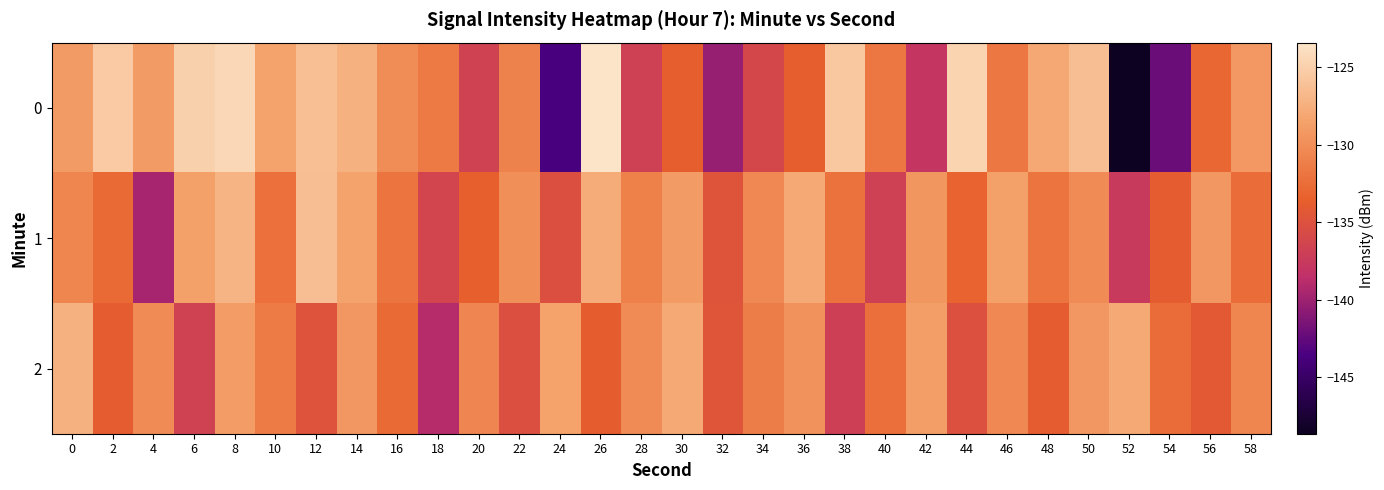

Reading right to left, list all the values displayed in this chart.

0: 58=-129.2	56=-132.9	54=-142.2	52=-148.6	50=-126.3	48=-127.9	46=-131.7	44=-124.7	42=-138.0	40=-131.7	38=-125.6	36=-133.8	34=-136.1	32=-140.3	30=-133.7	28=-136.8	26=-123.4	24=-143.7	22=-130.8	20=-136.6	18=-131.6	16=-130.0	14=-127.3	12=-126.2	10=-128.3	8=-124.3	6=-125.0	4=-128.9	2=-125.4	0=-129.0
1: 58=-132.6	56=-129.2	54=-133.9	52=-137.5	50=-130.1	48=-131.9	46=-128.6	44=-133.2	42=-129.3	40=-136.8	38=-132.1	36=-127.9	34=-130.5	32=-134.7	30=-128.9	28=-131.1	26=-127.7	24=-135.2	22=-129.8	20=-133.5	18=-136.3	16=-131.9	14=-128.4	12=-126.3	10=-132.2	8=-127.1	6=-128.6	4=-139.6	2=-132.7	0=-130.6
2: 58=-130.7	56=-134.2	54=-132.6	52=-127.9	50=-129.2	48=-133.9	46=-130.5	44=-135.1	42=-128.8	40=-132.3	38=-136.9	36=-129.7	34=-131.2	32=-134.6	30=-127.9	28=-130.1	26=-133.8	24=-128.5	22=-135.2	20=-130.6	18=-138.9	16=-132.7	14=-129.2	12=-134.8	10=-131.5	8=-128.9	6=-136.5	4=-130.1	2=-133.9	0=-127.3